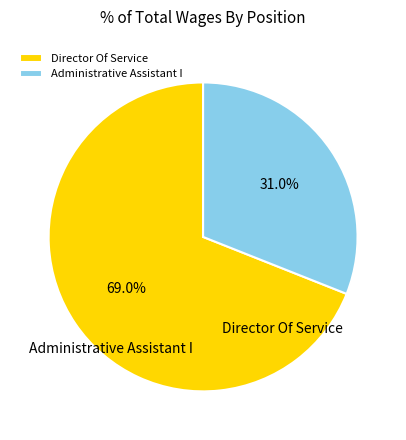

Do Administrative Assistant I and Director Of Service together represent more than half of the pie?

Yes